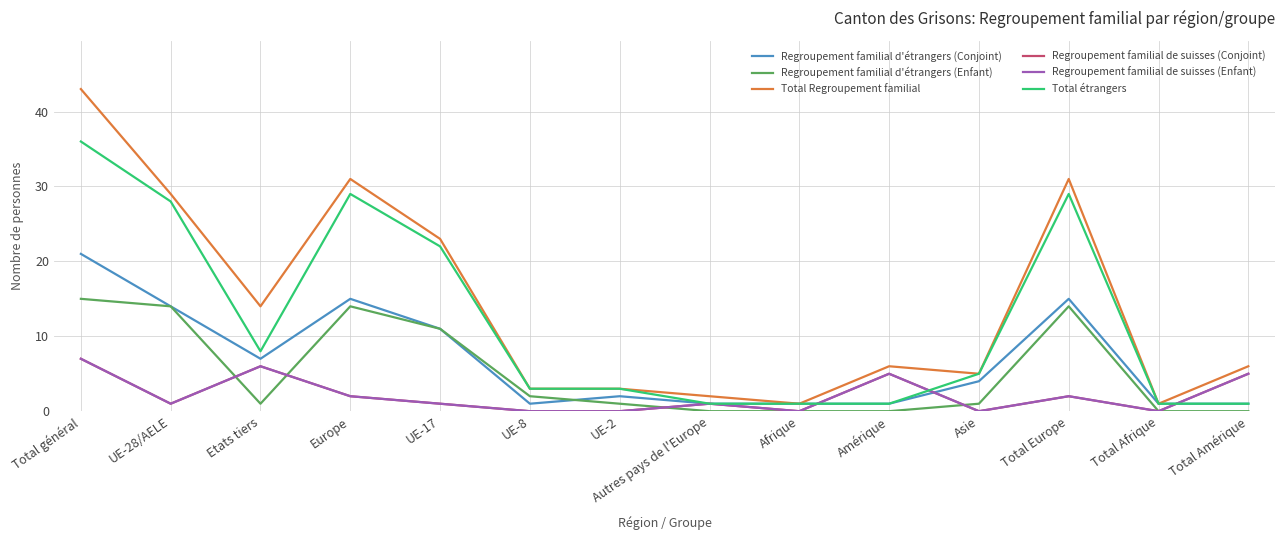

After their last crossing, which series has the higher values: Regroupement familial de suisses (Conjoint) or Regroupement familial d'étrangers (Conjoint)?

Regroupement familial de suisses (Conjoint)